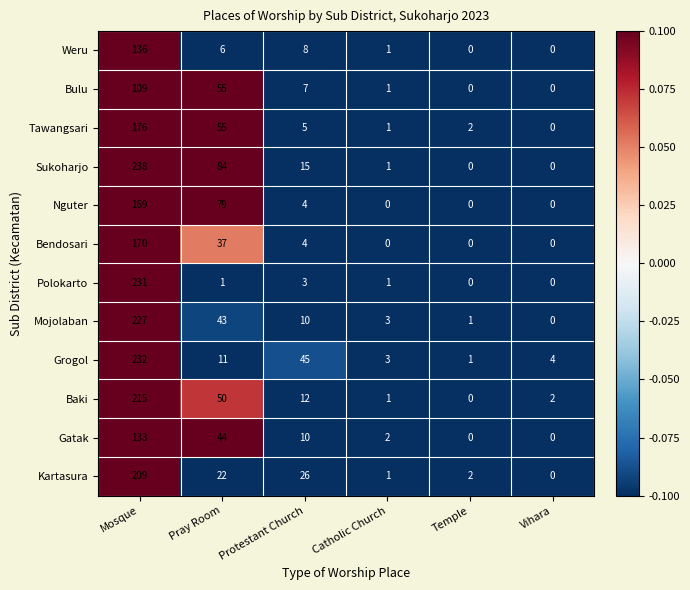

Which label corresponds to the largest value in the chart?

Mosque